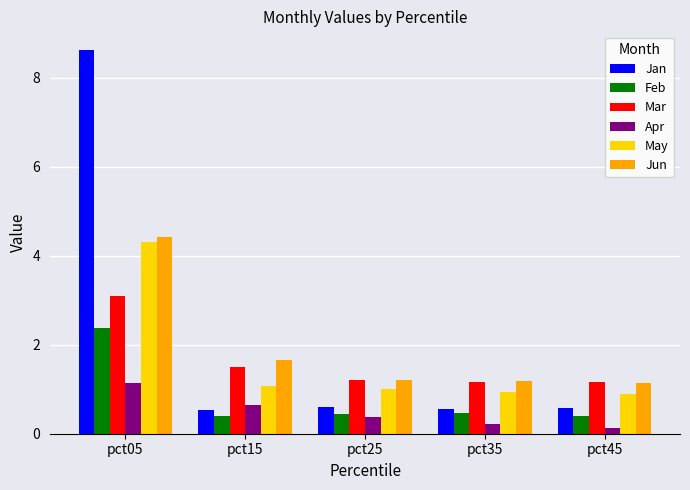

How many series are shown in this chart?

6